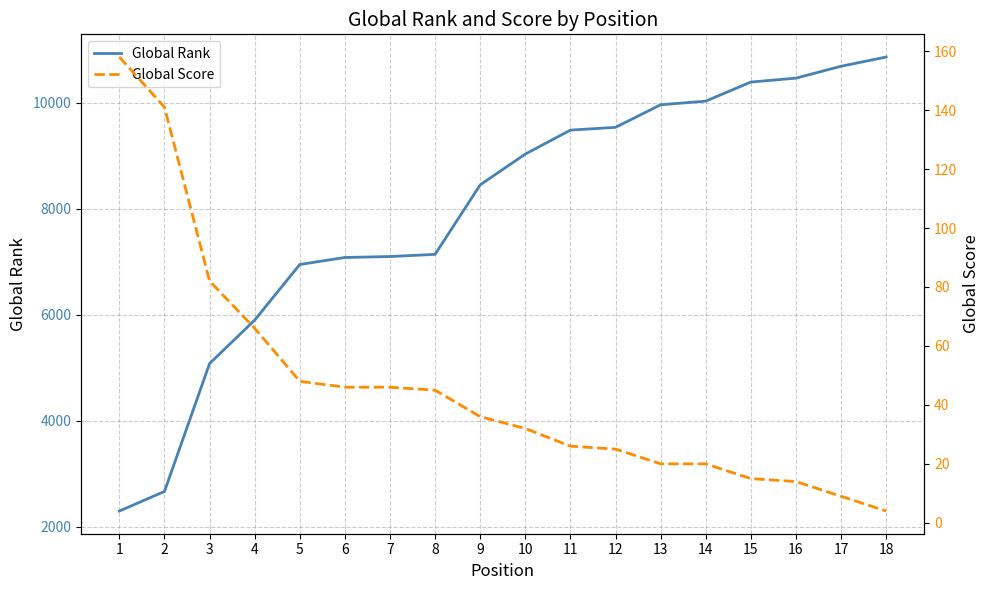

How many data points in Global Rank are above 9029?

8